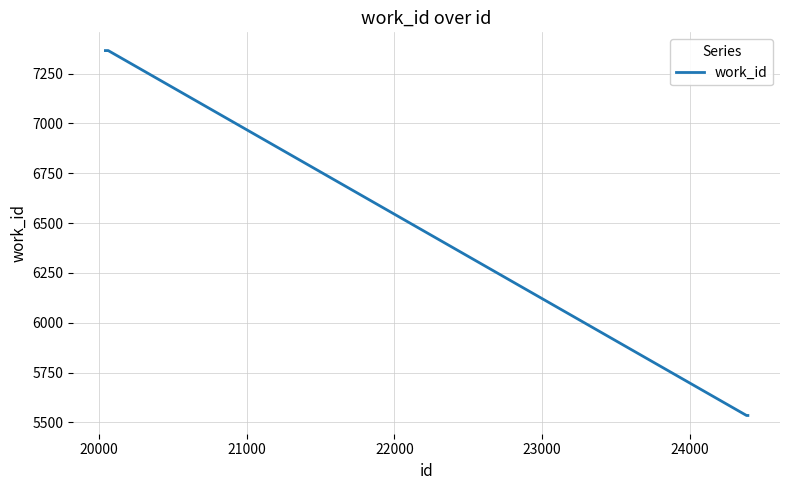

What is the maximum value shown in the chart?

7365